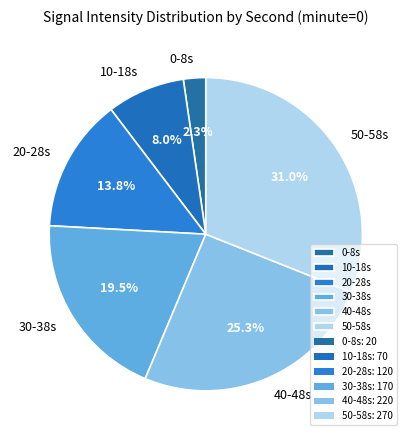

What is the ratio of the value at 20-28s to the value at 50-58s?

0.4